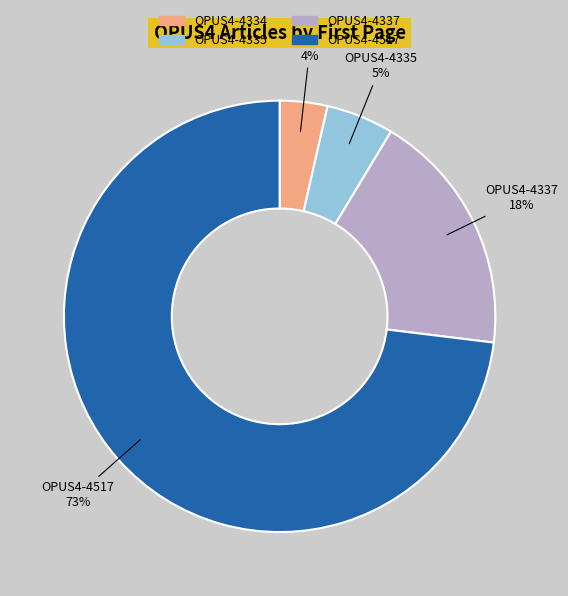

To the nearest percent, what is the difference between the largest and smallest slice percentages?

69%